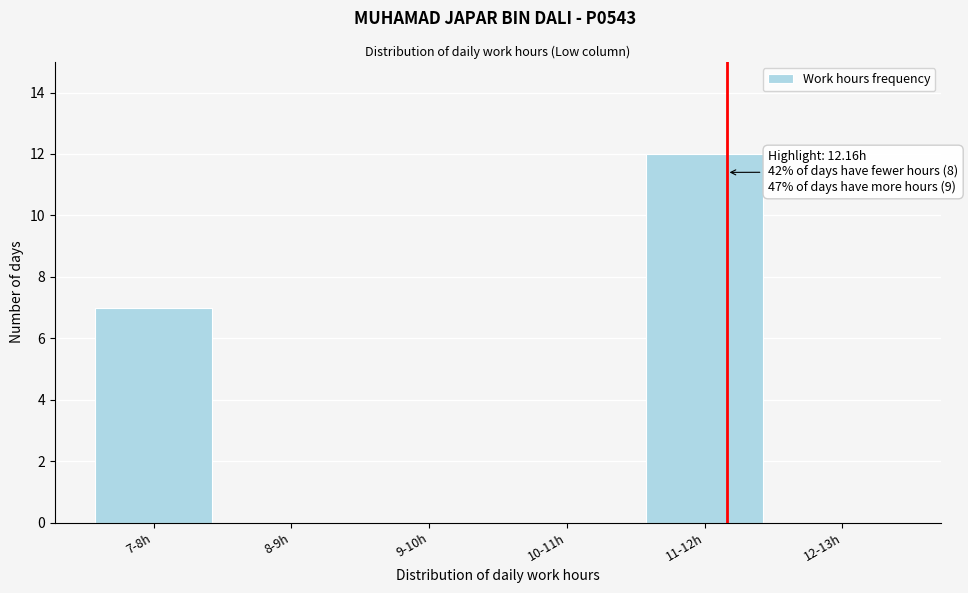

Reading right to left, transcribe all the data shown in this chart.

12-13h=0	11-12h=12	10-11h=0	9-10h=0	8-9h=0	7-8h=7